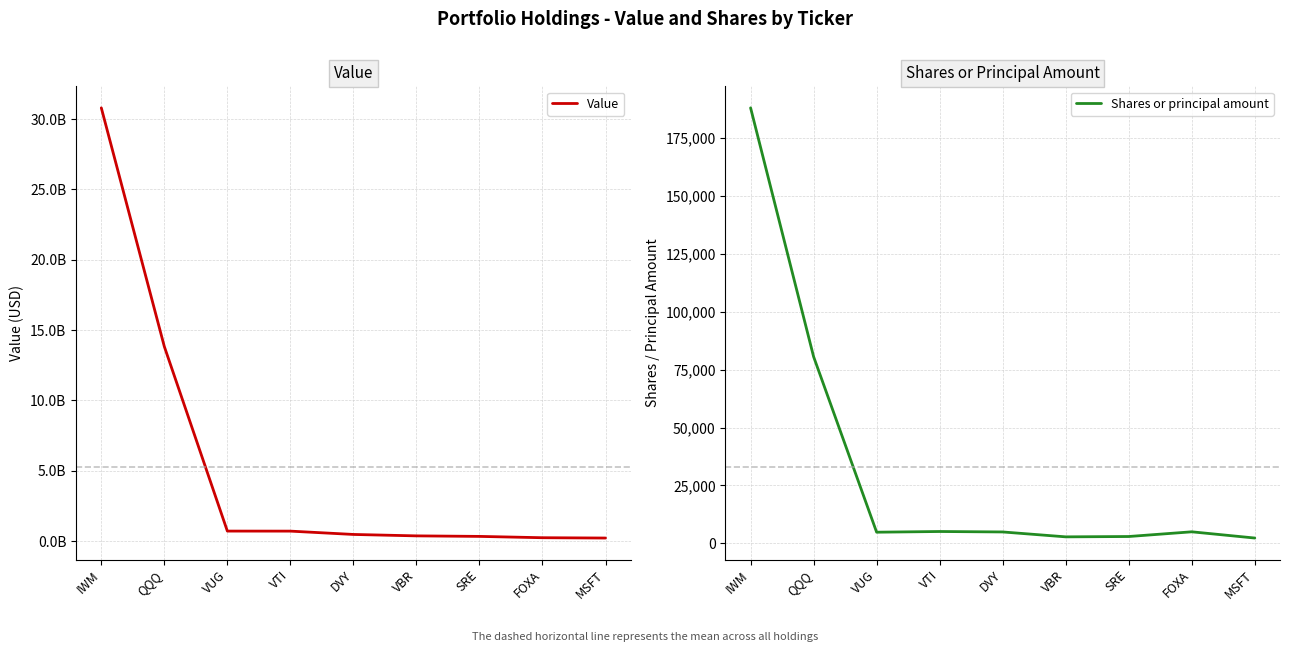

How many distinct data groups are displayed?

2